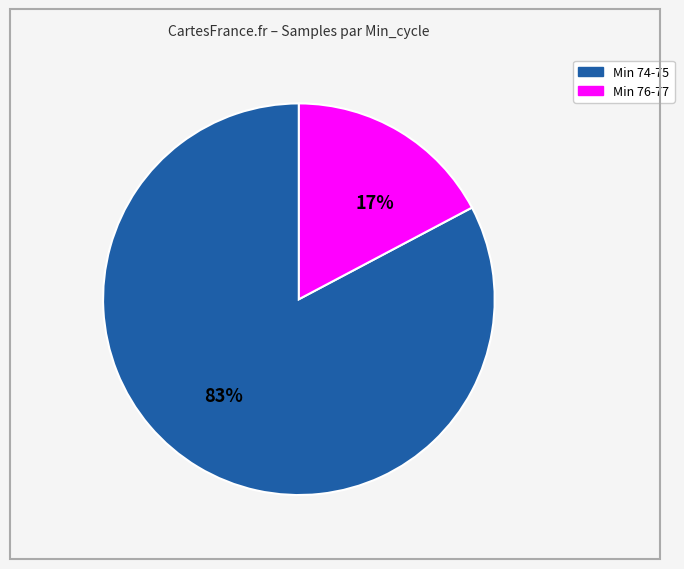

Combined, do Min 76-77 and Min 74-75 account for over 50%?

Yes